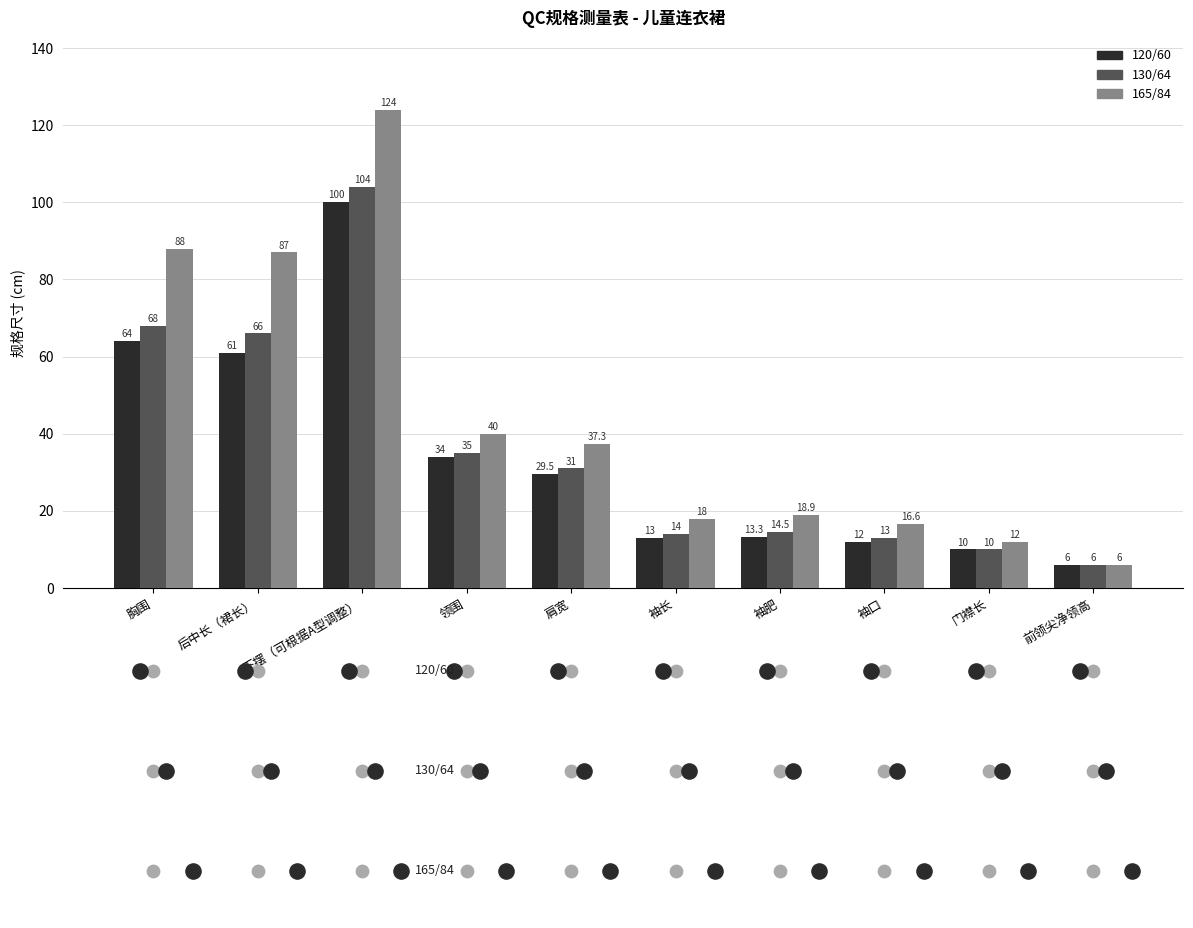

Which series reaches the minimum Y coordinate?

120/60